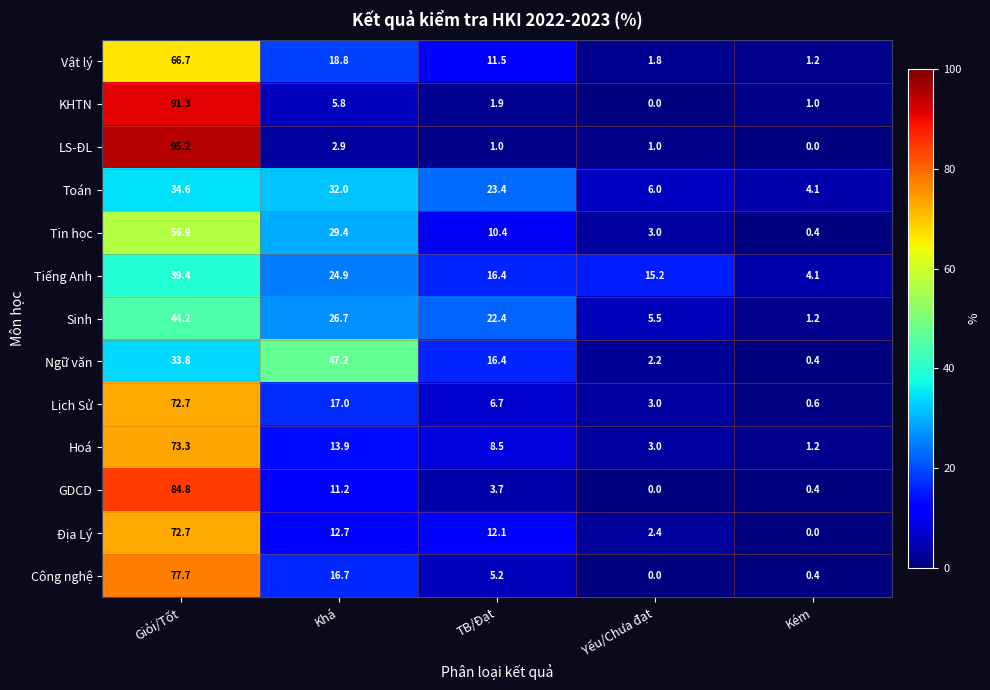

The value of Hoá at Giỏi/Tốt is 35.0. True or false?

False